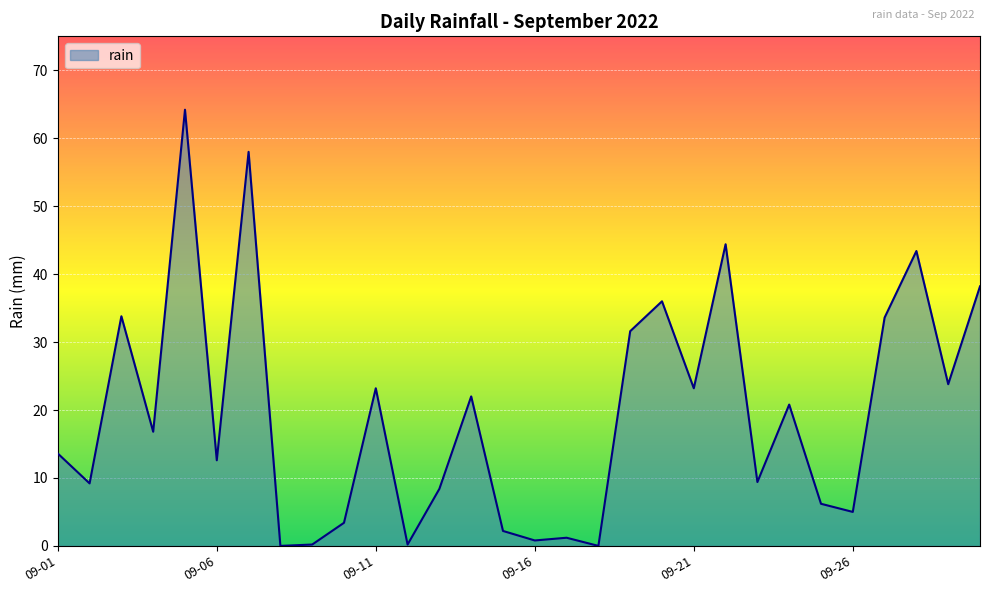

What is the greatest value displayed?

64.2